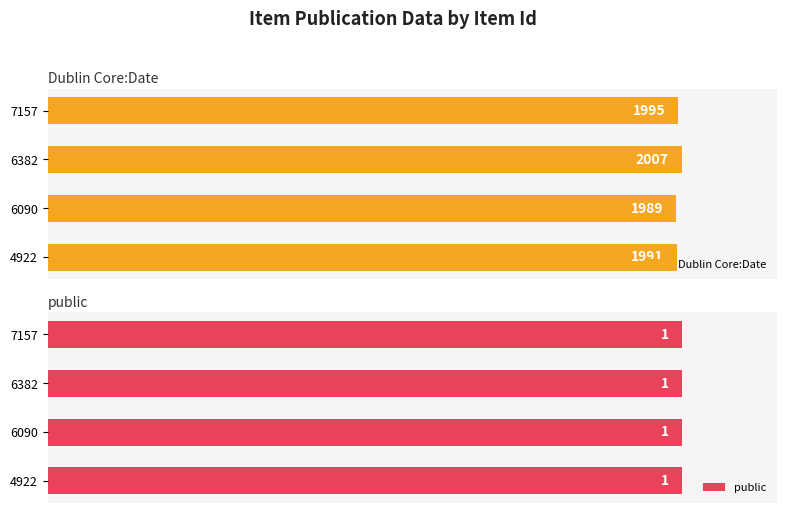

Which series has the largest range (max minus min)?

Dublin Core:Date